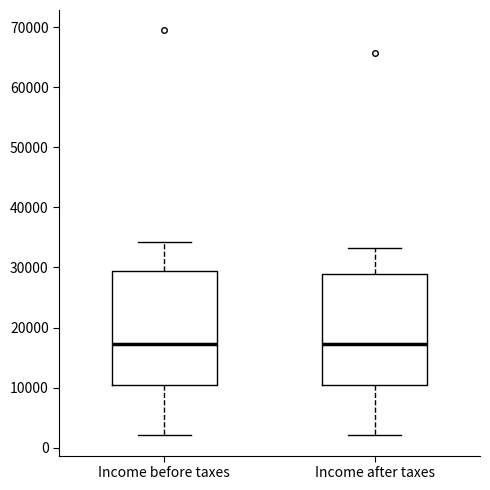

Where is the lower edge of the box for Income before taxes on the y-axis? The values are not printed on the chart, so give them approximately, as read against the axis.

10000